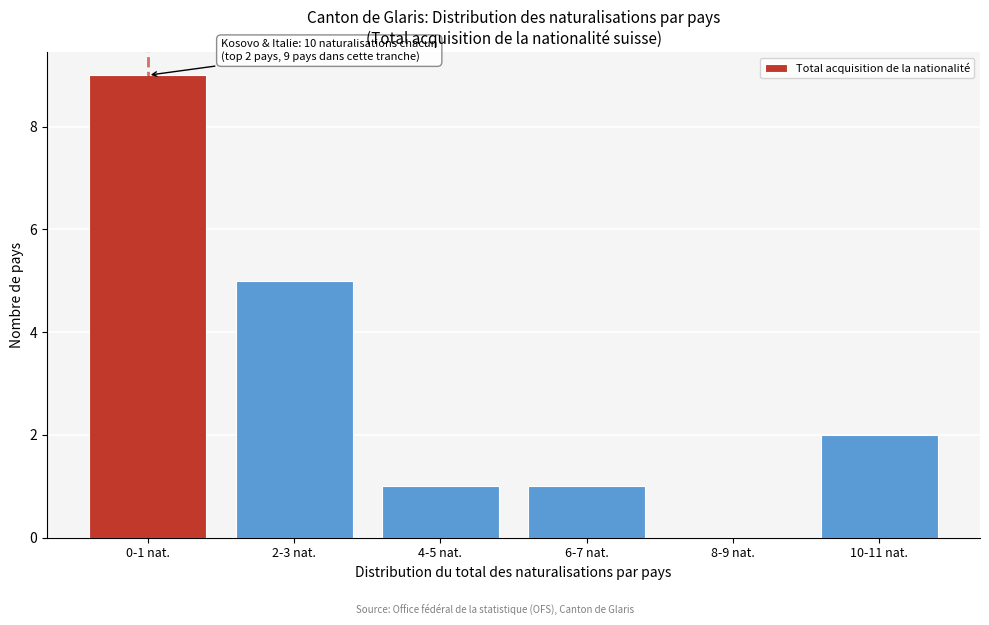

Reading right to left, extract all data points from this chart.

10-11 nat.=2	8-9 nat.=0	6-7 nat.=1	4-5 nat.=1	2-3 nat.=5	0-1 nat.=9